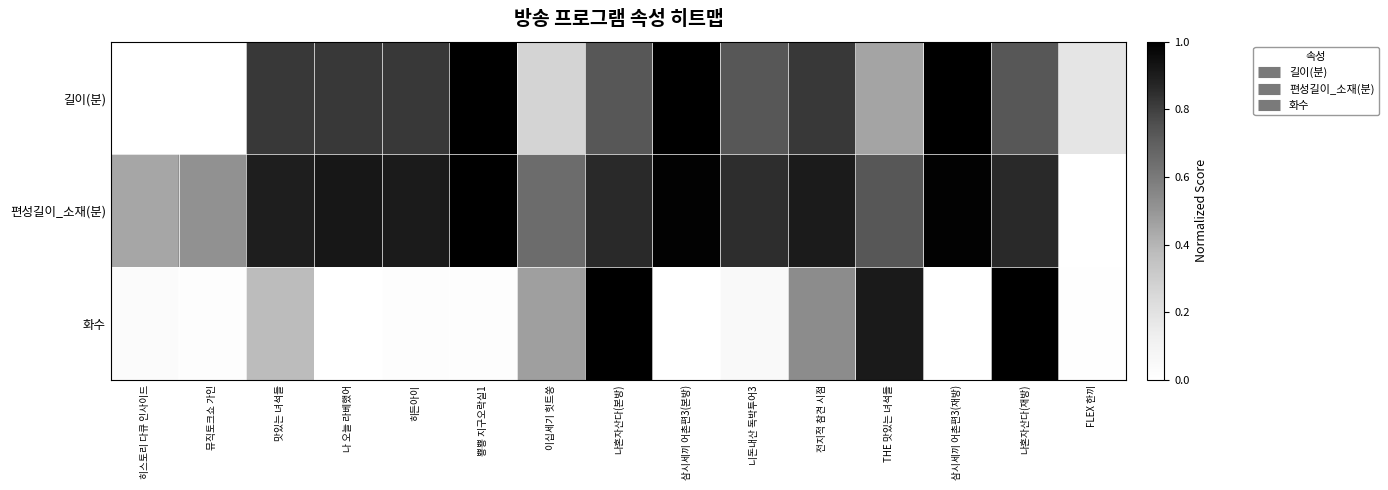

Which series changed the most between 맛있는 녀석들 and 뿅뿅 지구오락실1?

화수